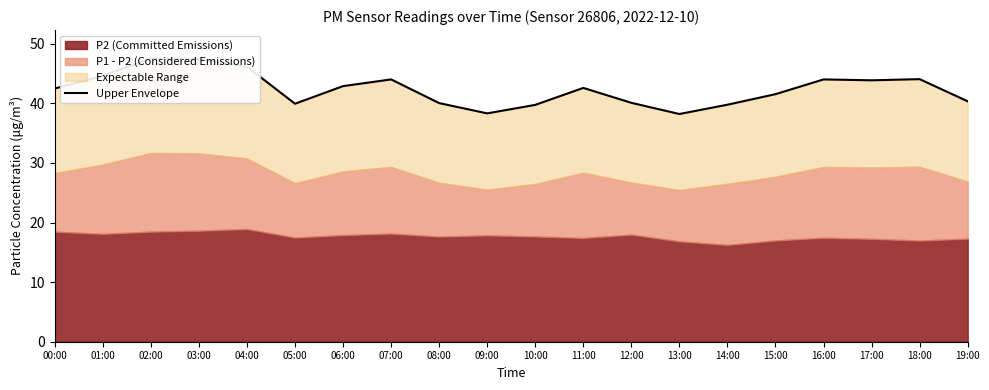

How many values are below 42?

9